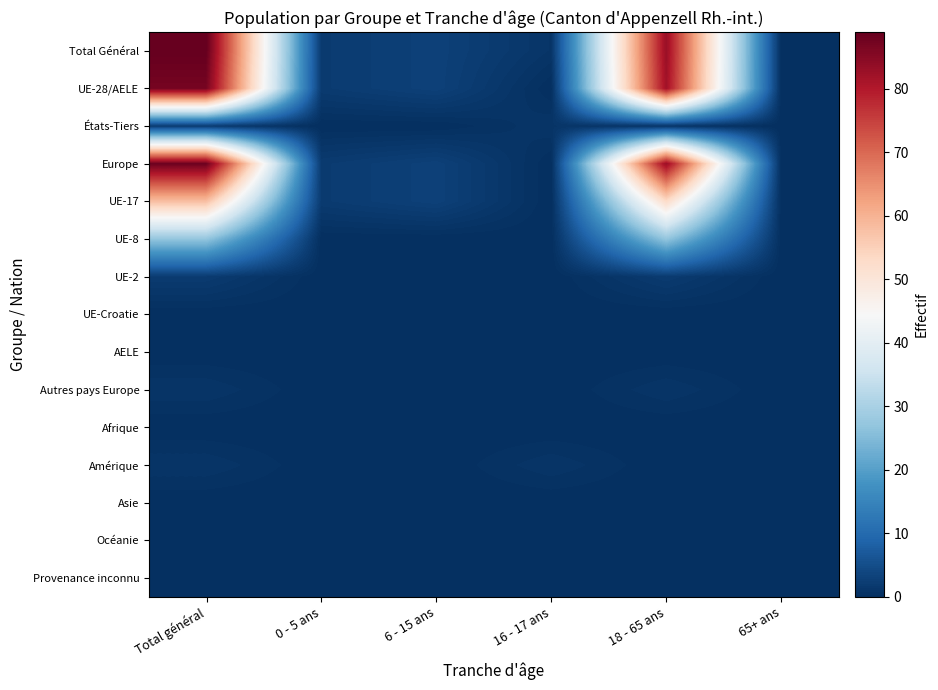

Count the number of categories in the chart.

6